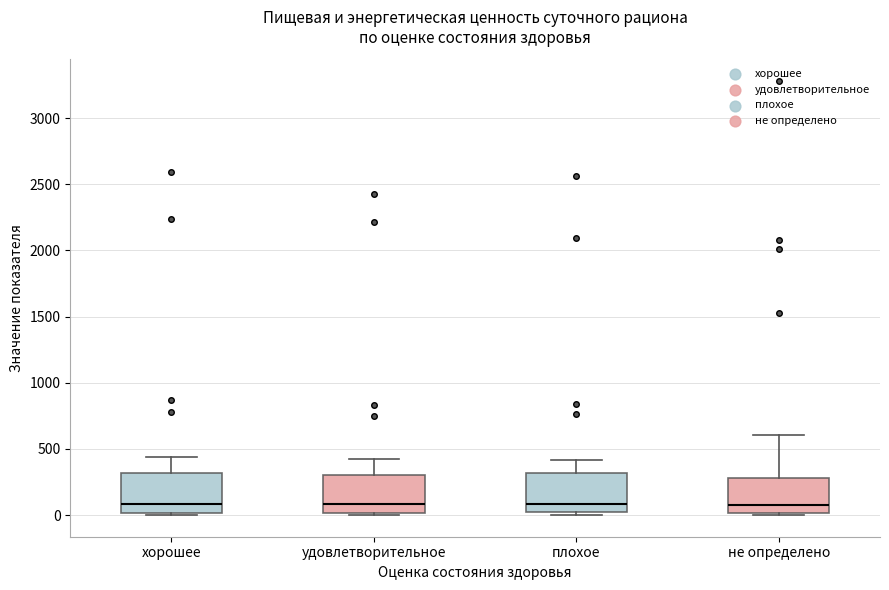

Reading left to right, transcribe this box plot: for each box, give where its median line is, the range the box spans, and where its two whiskers end, as read against the y-axis. The values are not printed on the chart, so give them approximately, as read against the axis.

хорошее: median 100, box 0 to 300, whiskers 0 (just below the box's lower edge) to 450
удовлетворительное: median 100, box 0 to 300, whiskers 0 (just below the box's lower edge) to 450
плохое: median 100, box 0 to 300, whiskers 0 (just below the box's lower edge) to 400
не определено: median 50, box 0 to 300, whiskers 0 (just below the box's lower edge) to 600